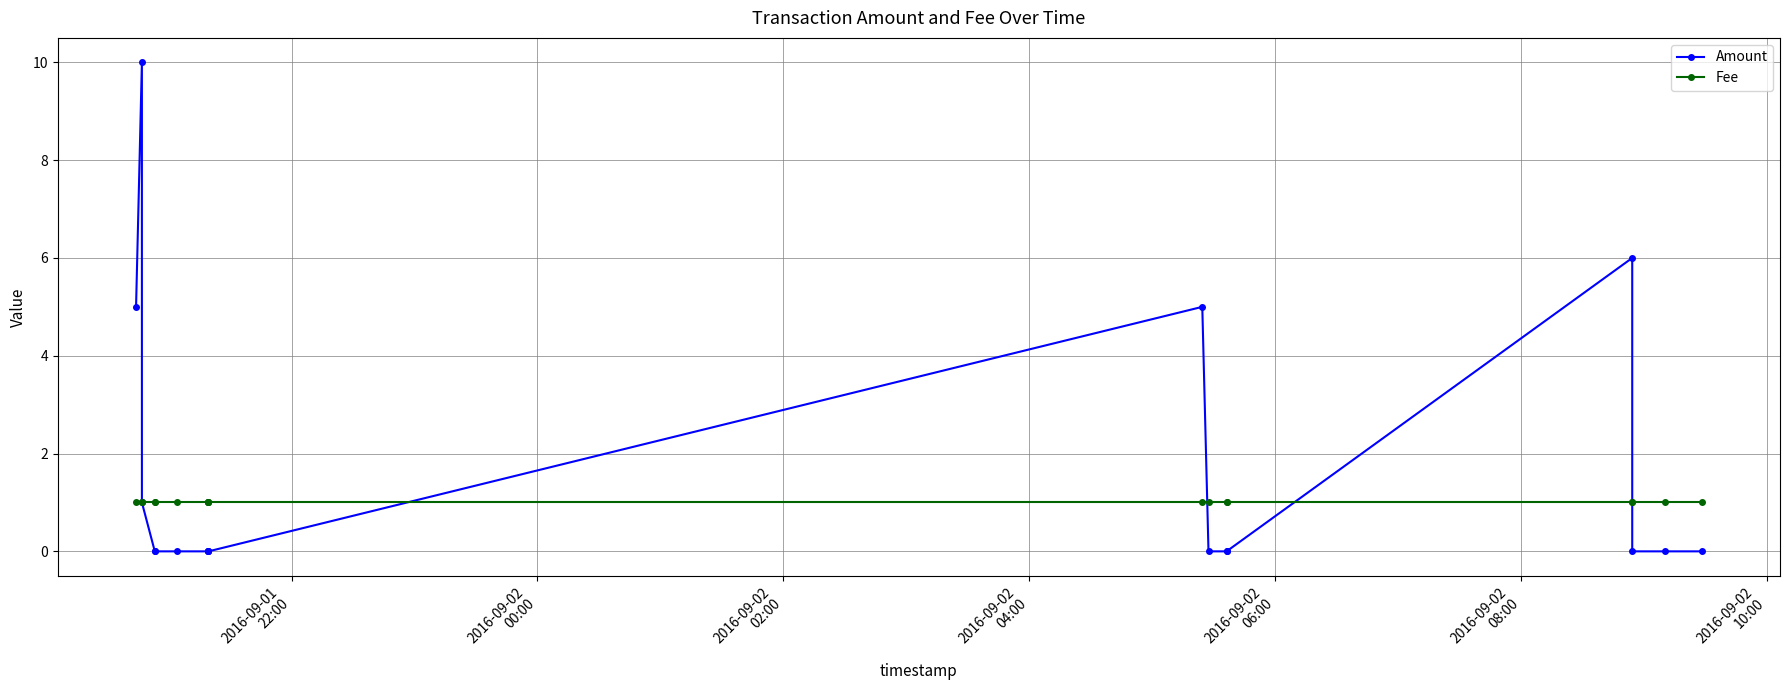

Which series has the widest spread of values?

Amount